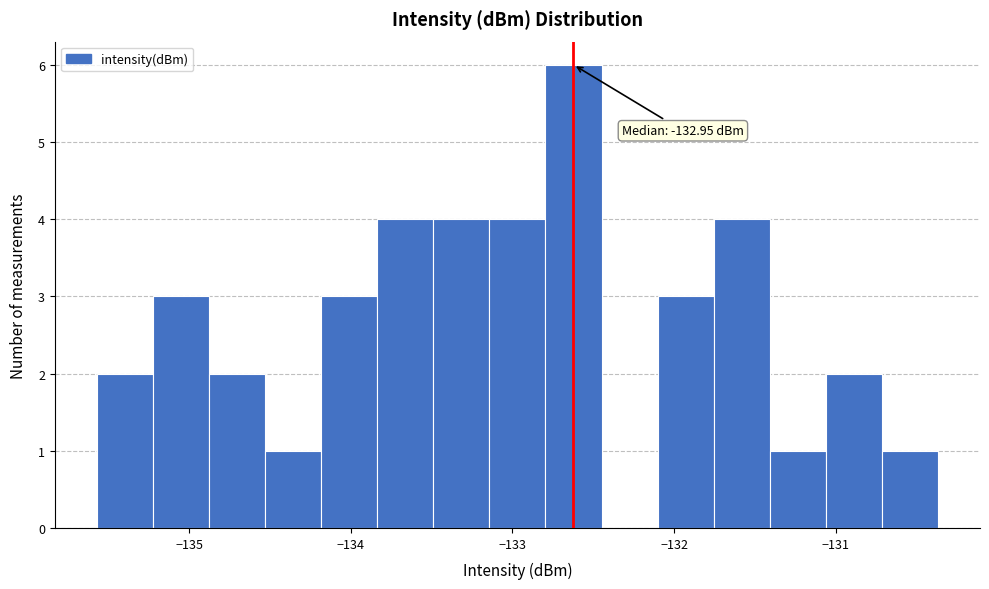

Read against the x-axis, roughly where is the centre of the tallest bar?

-132.6